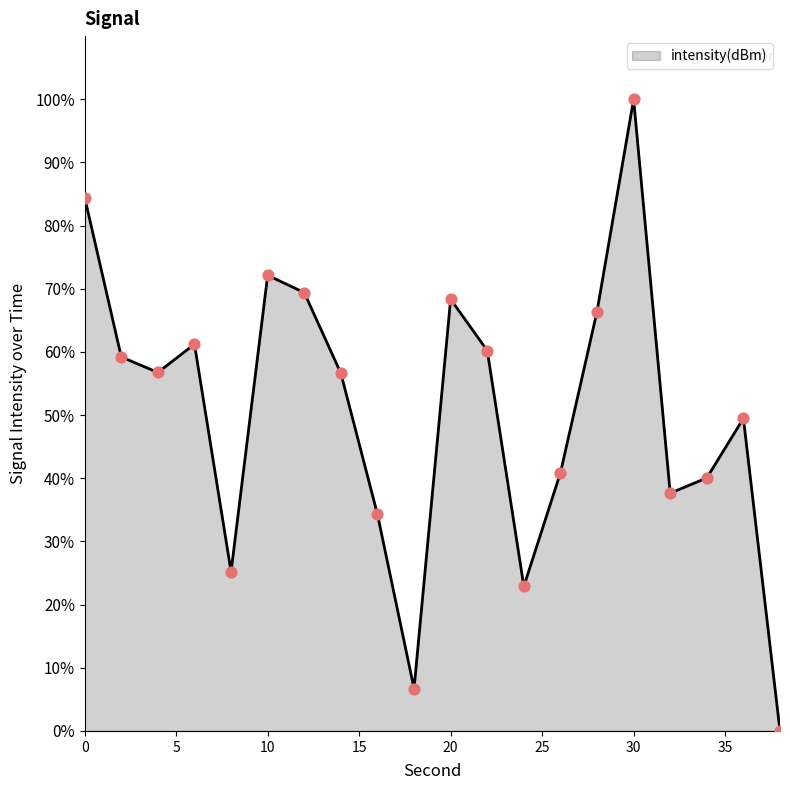

What is the maximum value shown in the chart?

100.0